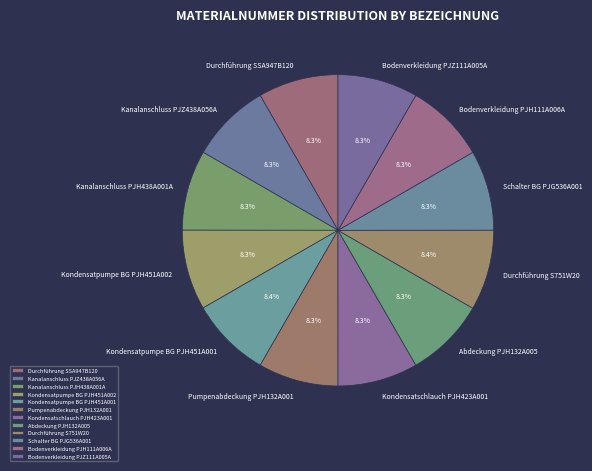

The Abdeckung PJH132A005 slice represents 1% of the pie. True or false?

False